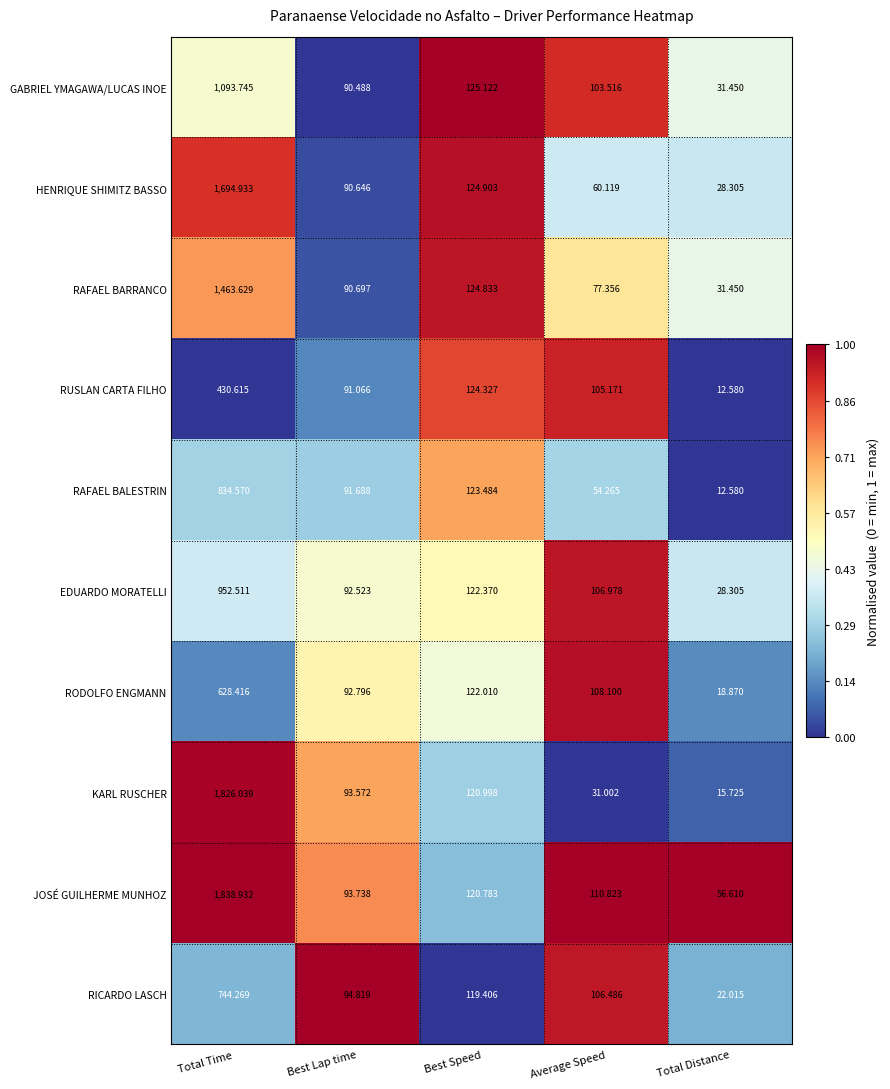

At which category is the sum across all series the highest?

Total Time